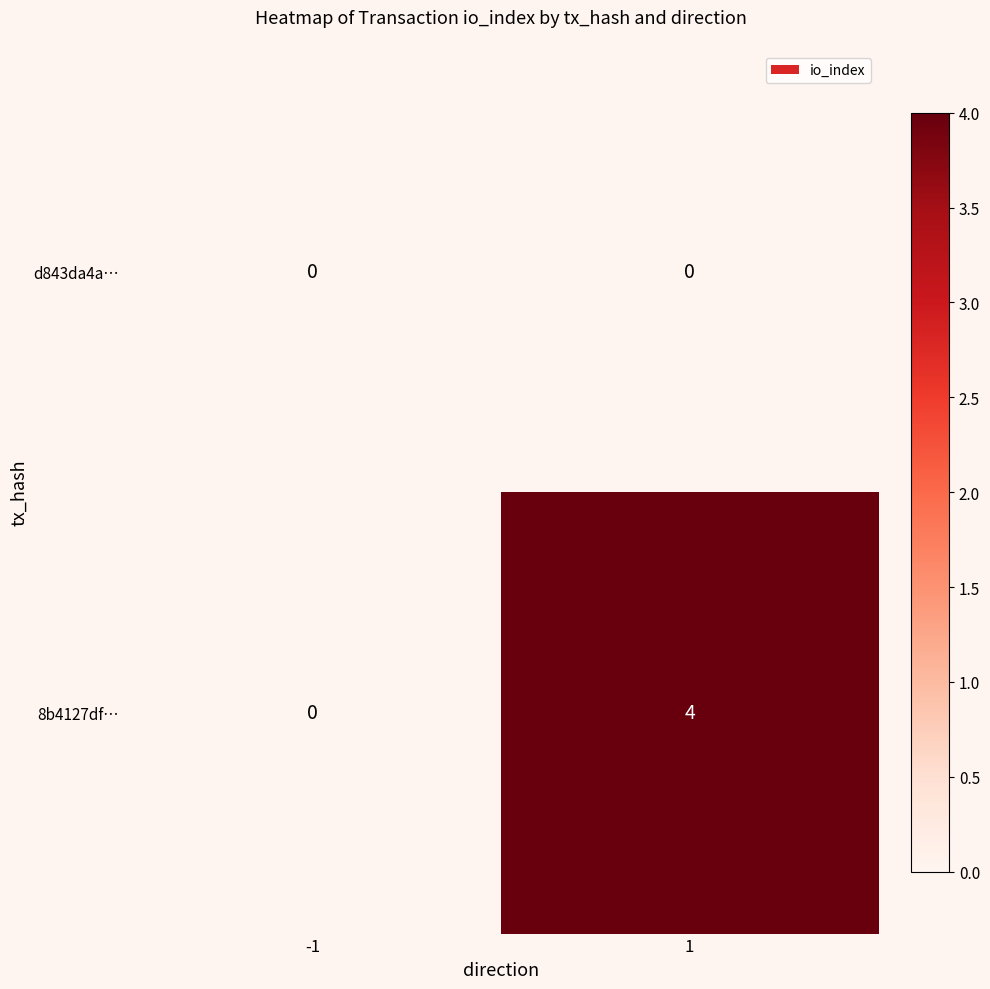

Which category has the highest value across all series?

1